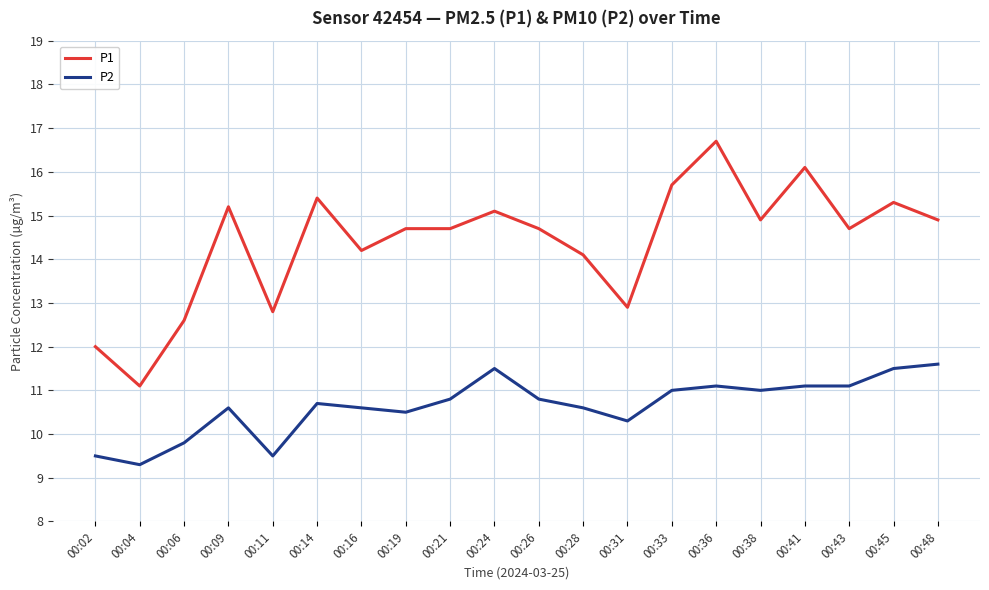

Between 00:06 and 00:09, which series saw the biggest shift?

P1